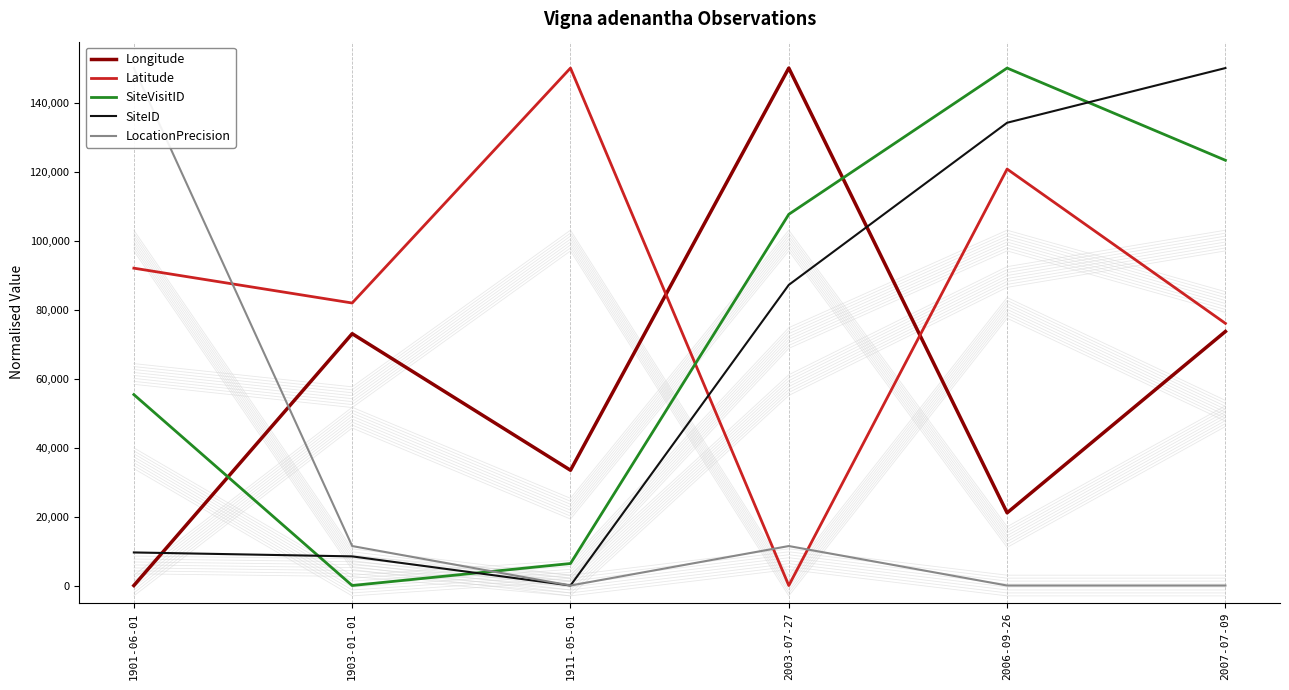

How many values in the SiteVisitID series are below 107609?

3